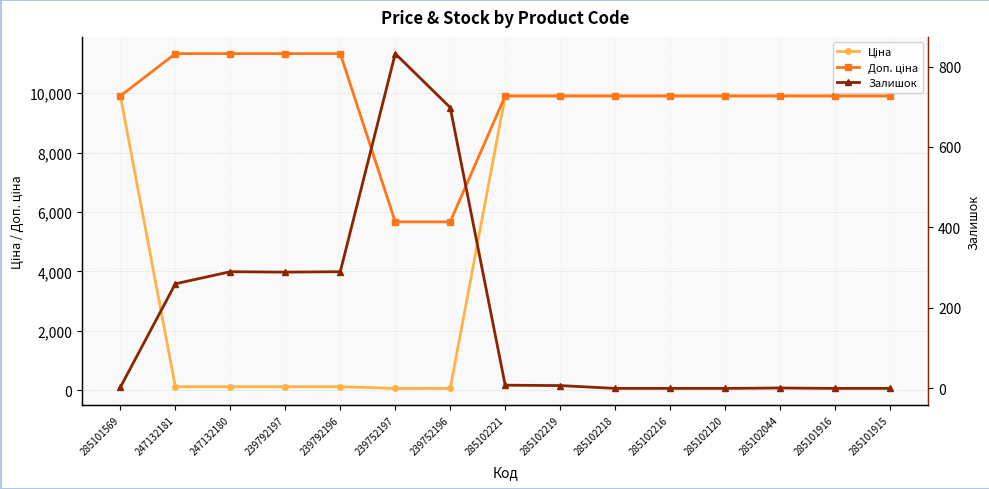

Reading left to right, extract all data points from this chart.

Ціна: 9908.5	113.3	113.3	113.3	113.3	56.7	56.7	9908.5	9908.5	9908.5	9908.5	9908.5	9908.5	9908.5	9908.5
Доп. ціна: 9908.5	11334.0	11334.0	11334.0	11334.0	5667.0	5667.0	9908.5	9908.5	9908.5	9908.5	9908.5	9908.5	9908.5	9908.5
Залишок: 3.0	260.0	290.0	289.0	290.0	832.0	698.0	8.0	7.0	0.0	0.0	0.0	1.0	0.0	0.0